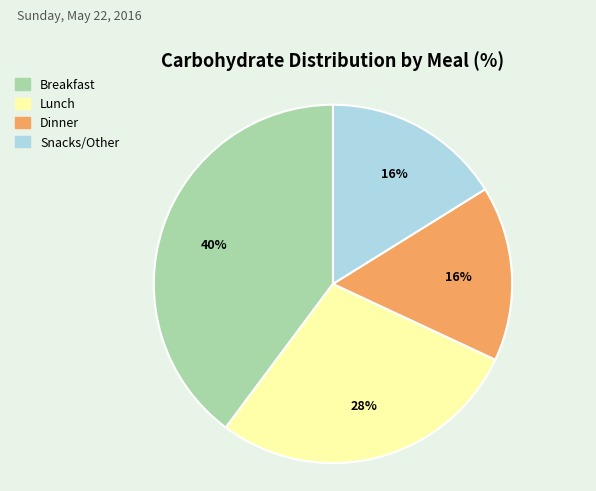

How many slices are in this pie chart?

4